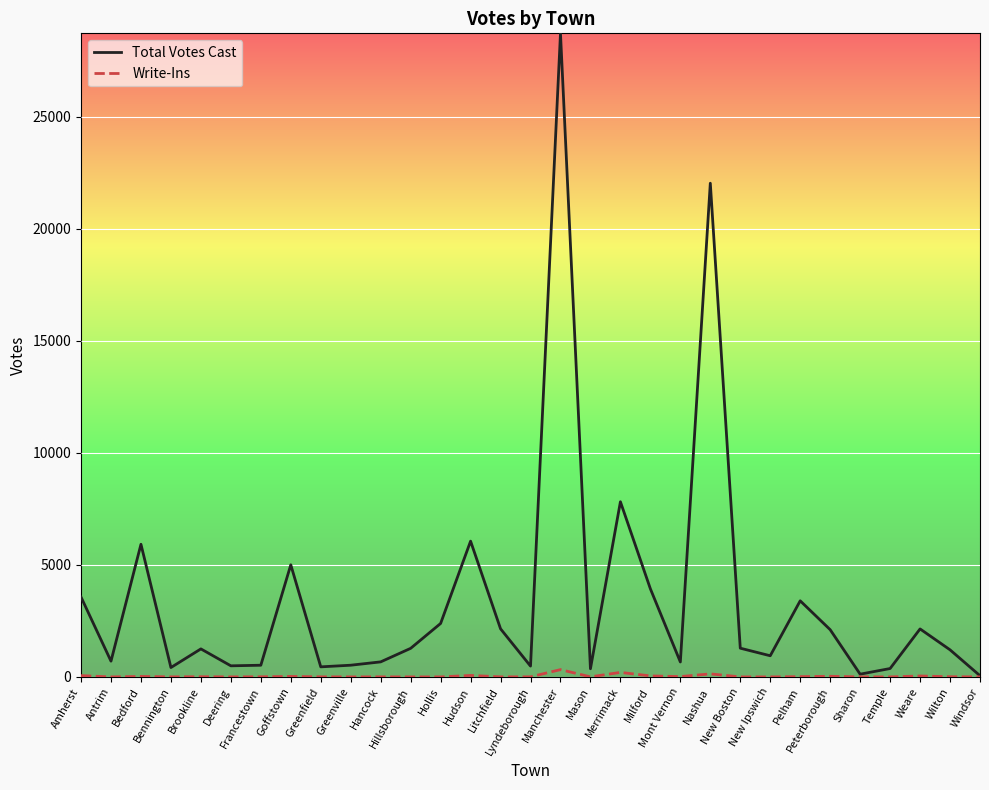

What is the maximum value shown in the chart?

28730